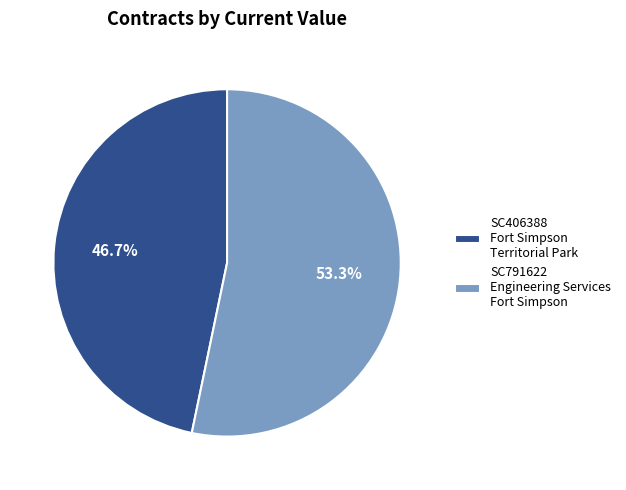

What percentage do SC791622 Engineering Services Fort Simpson and SC406388 Fort Simpson Territorial Park together represent?

100.0%